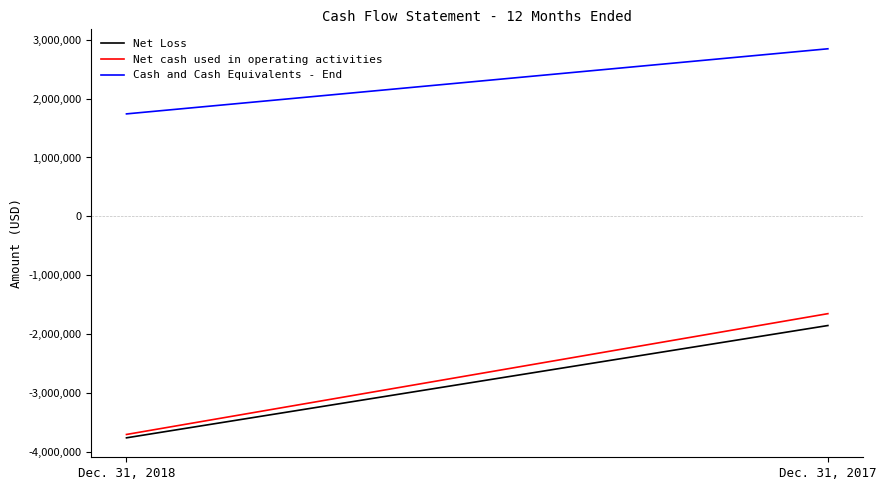

Reading left to right, what are all the values shown in this chart?

Net Loss: -3765047	-1856315
Net cash used in operating activities: -3707914	-1654617
Cash and Cash Equivalents - End: 1740961	2847429